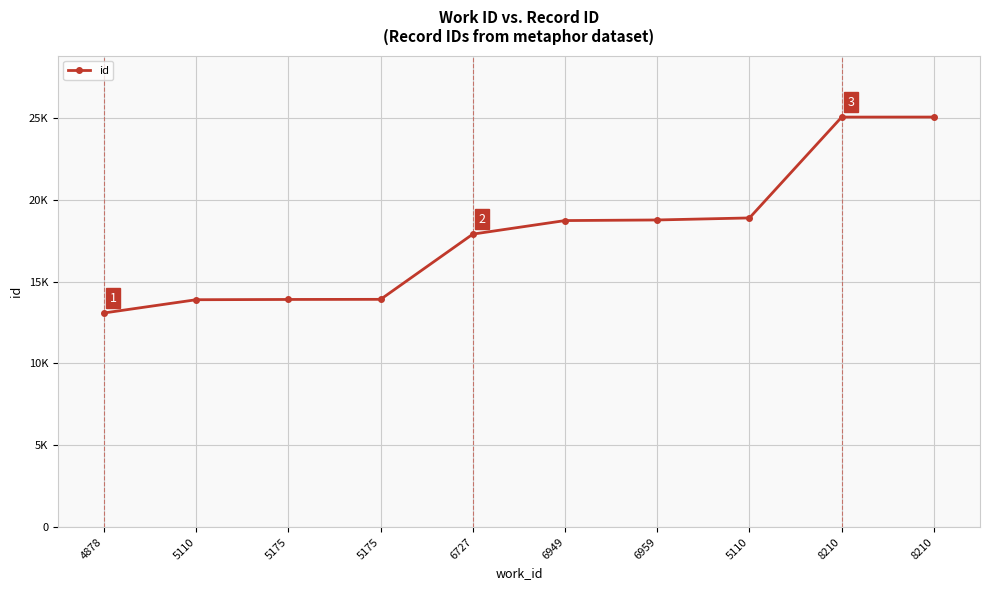

Does the chart have visible grid lines?

Yes